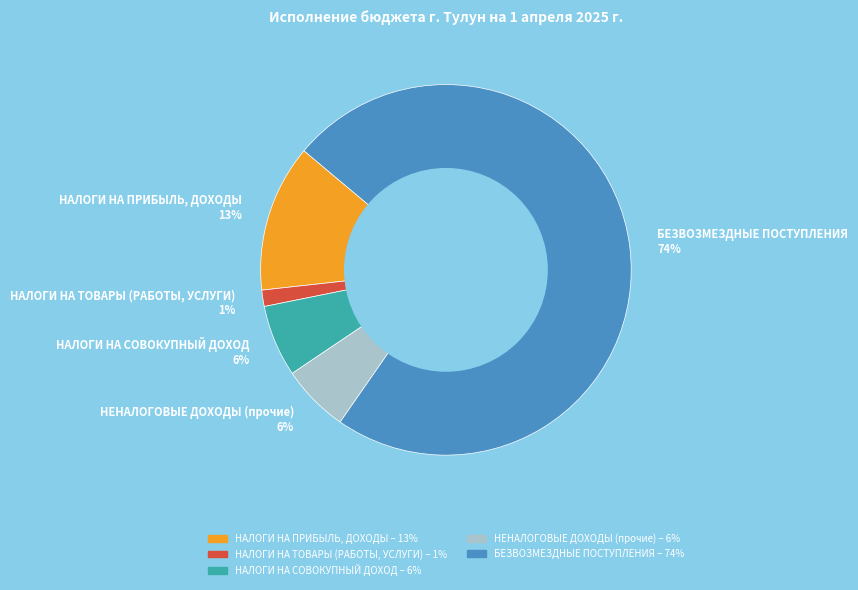

Does any single category account for the majority?

Yes